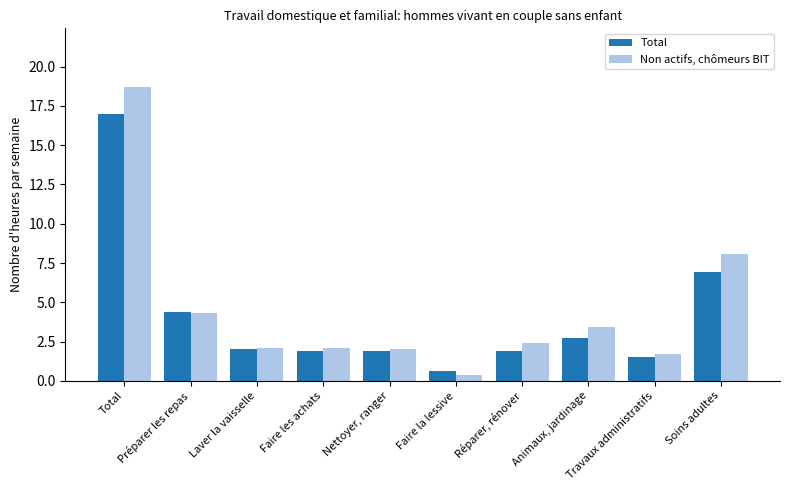

At which label is Total closest to 8?

Soins adultes